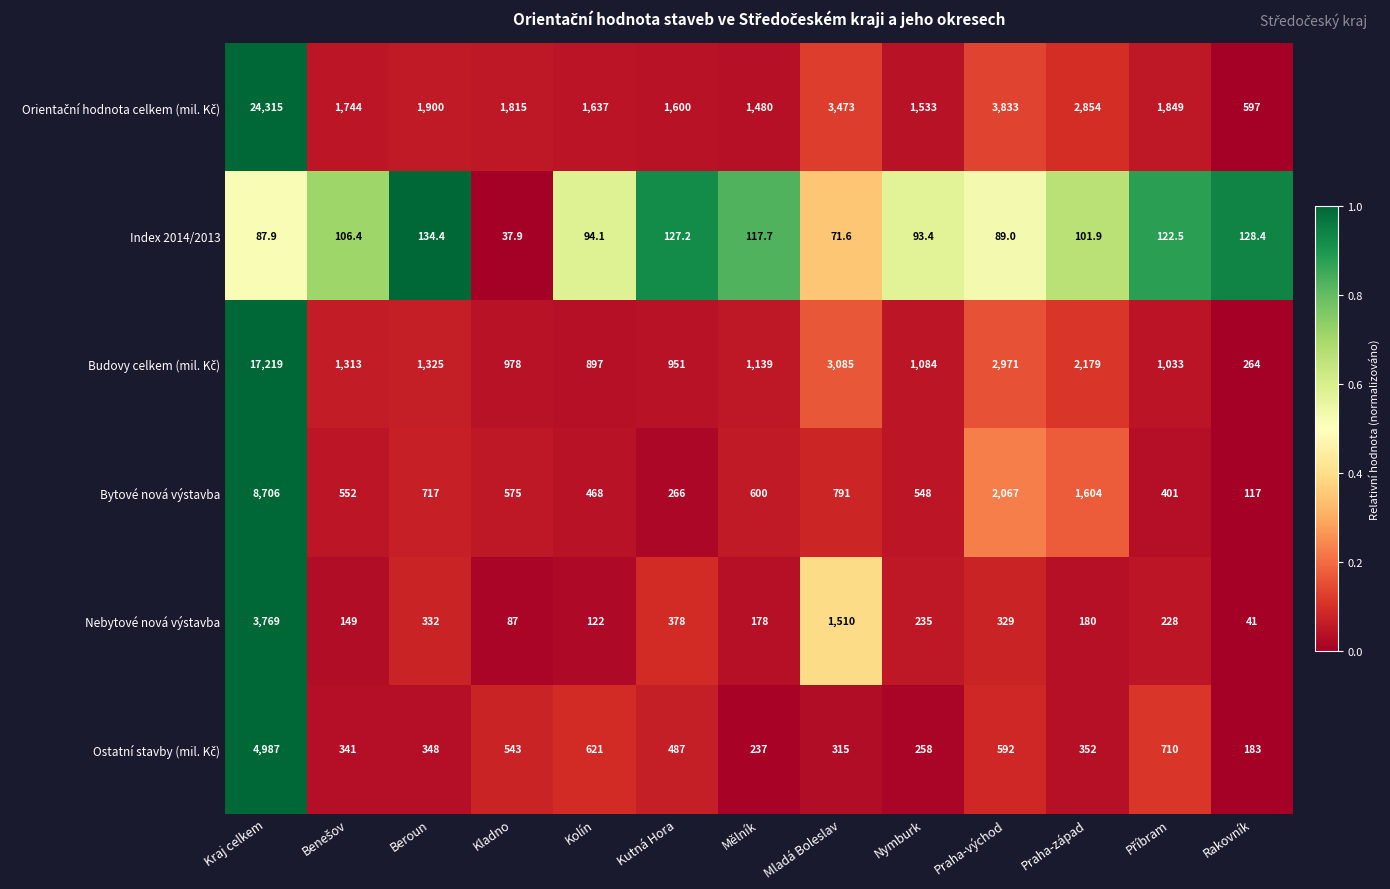

What is the maximum value for Nebytové nová výstavba?

3769.0